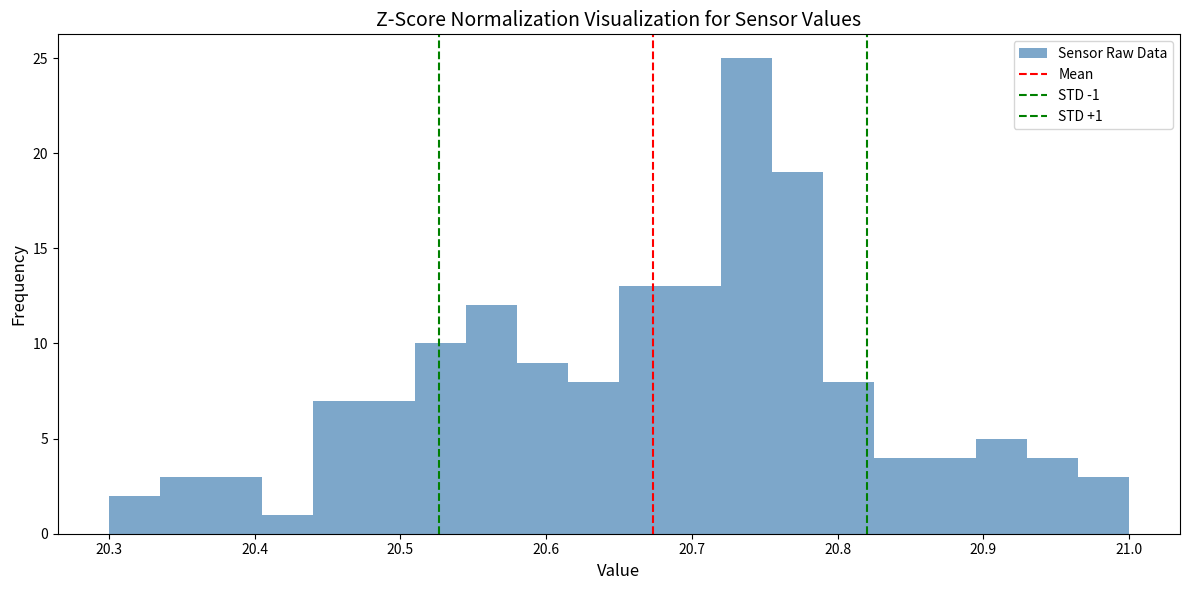

Around what value on the x-axis is the tallest bar? Give the approximate position of its centre, as read against the axis.

20.74